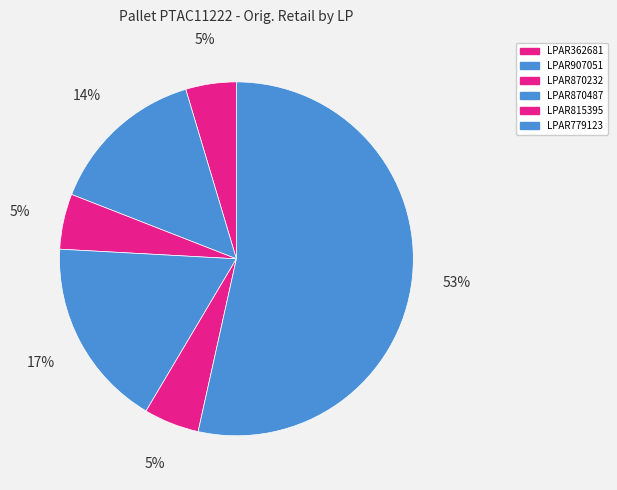

Which has a higher value, LPAR870232 or LPAR907051?

LPAR907051